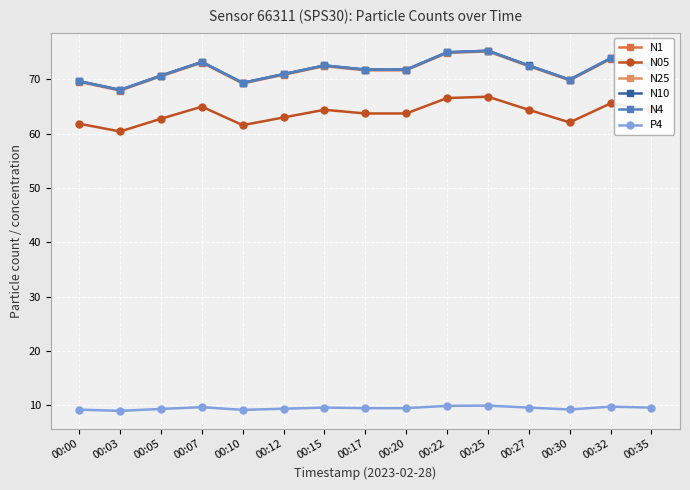

Does the chart have visible grid lines?

Yes